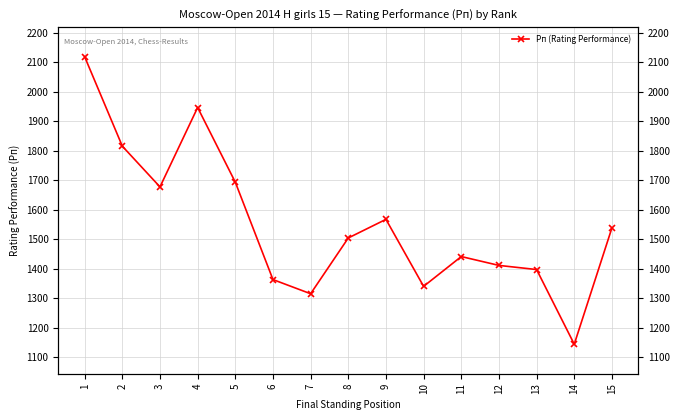

What is the change in value from 3 to 5?

+16